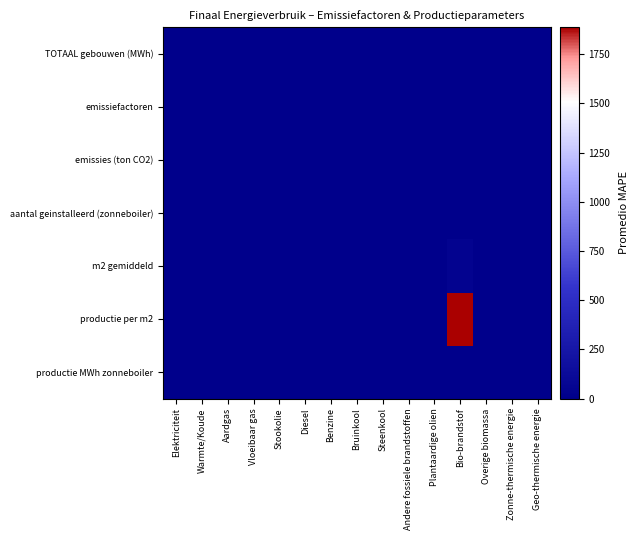

Between Benzine and Geo-thermische energie, which series saw the biggest shift?

TOTAAL gebouwen (MWh)